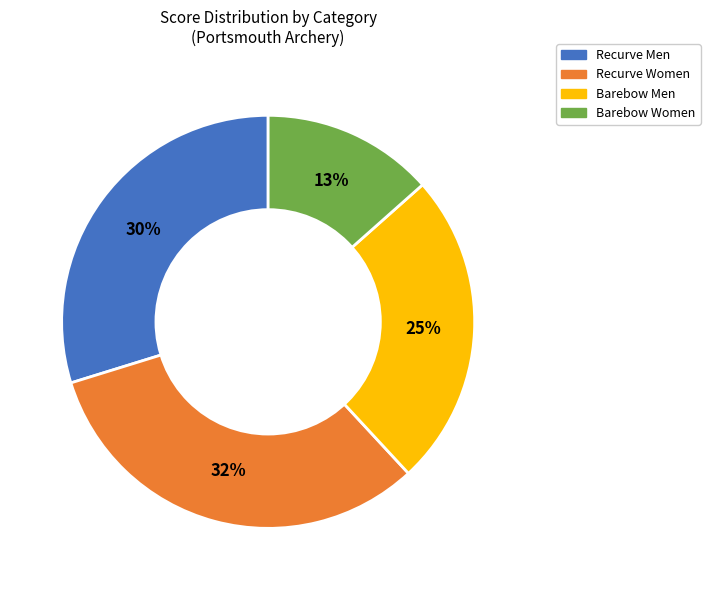

Does any single category account for the majority?

No